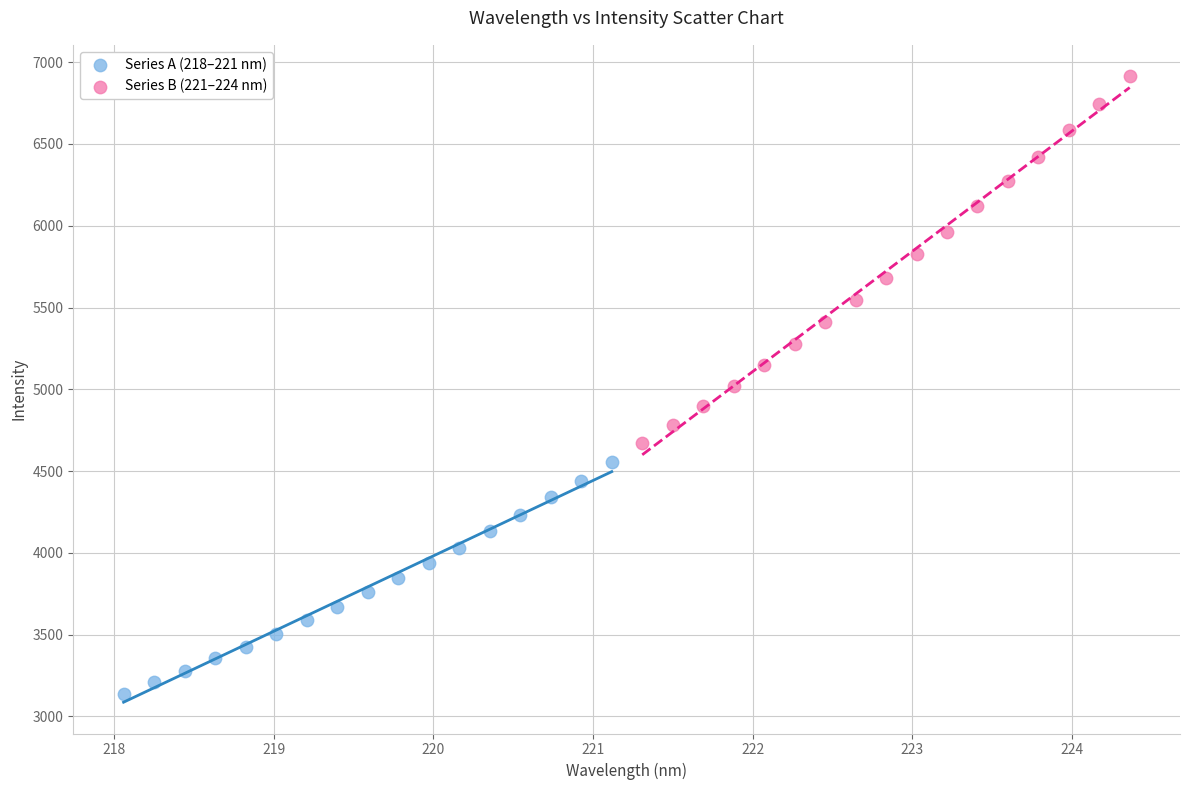

Which series reaches the minimum Y coordinate?

Series A (218–221 nm)